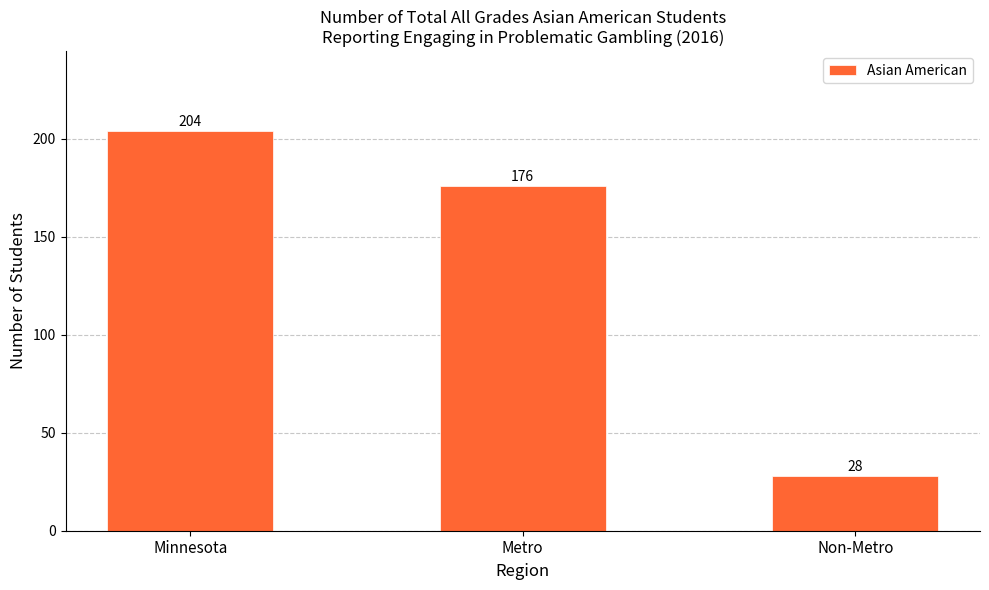

Rank the categories by value from highest to lowest.

Minnesota, Metro, Non-Metro